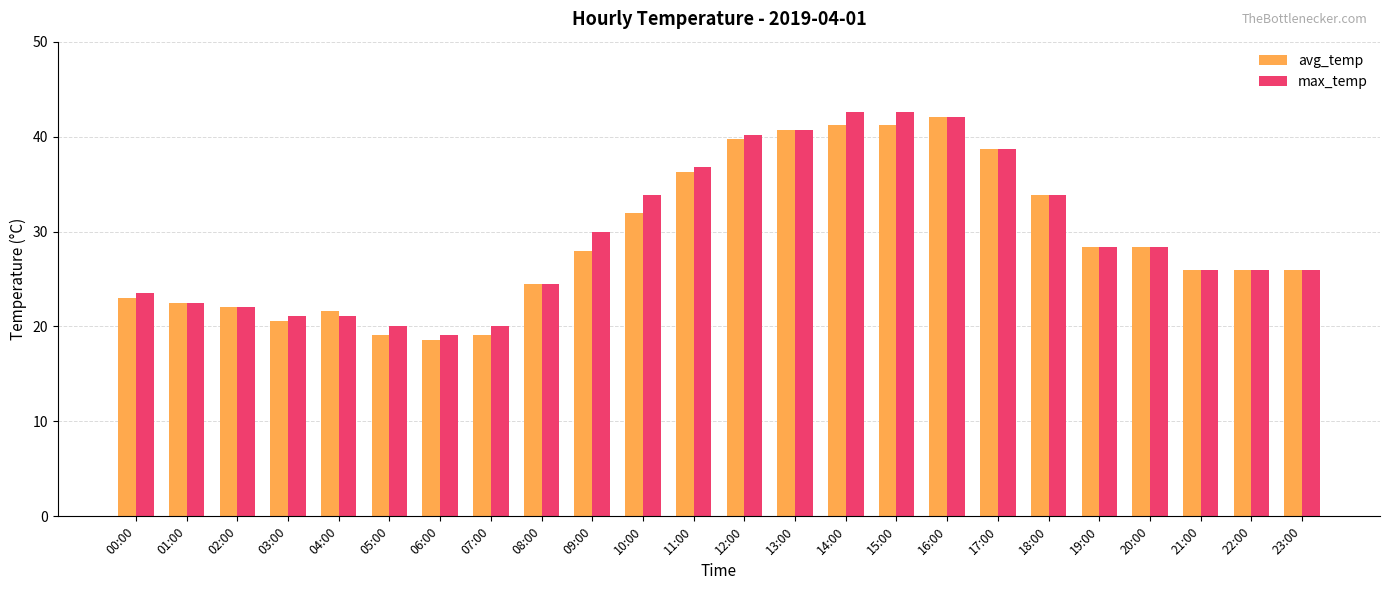

At which label does max_temp first exceed 28?

09:00